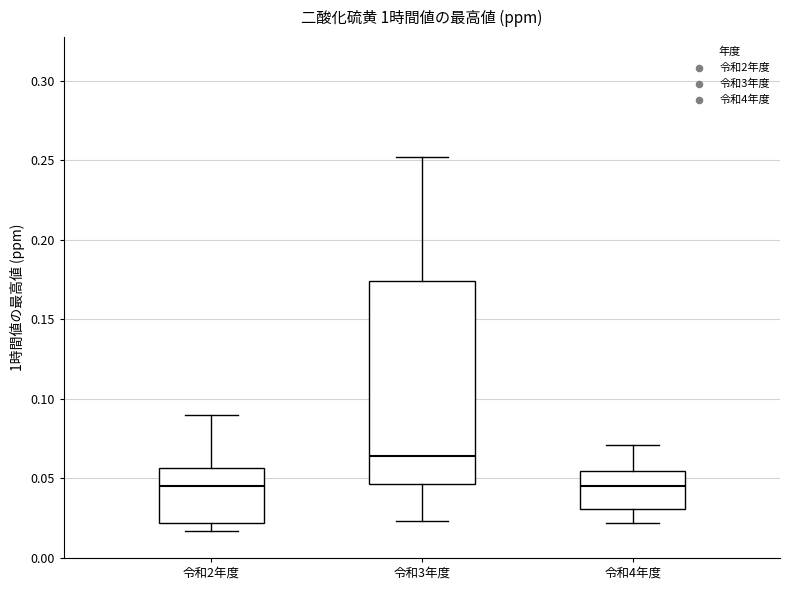

Reading left to right, read every box against the y-axis: the position of its median line, the range the box covers, and the ends of its whiskers. The values are not printed on the chart, so give them approximately, as read against the axis.

令和2年度: median 0.045, box 0.020 to 0.055, whiskers 0.015 to 0.090
令和3年度: median 0.065, box 0.045 to 0.175, whiskers 0.025 to 0.250
令和4年度: median 0.045, box 0.030 to 0.055, whiskers 0.020 to 0.070